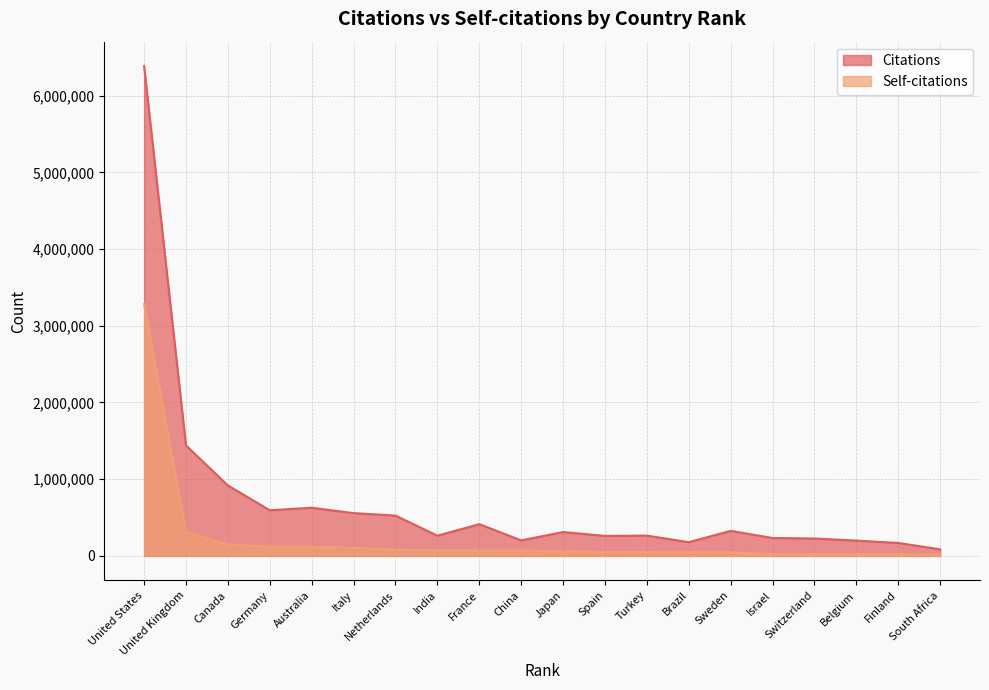

Which category has the lowest value across all series?

South Africa